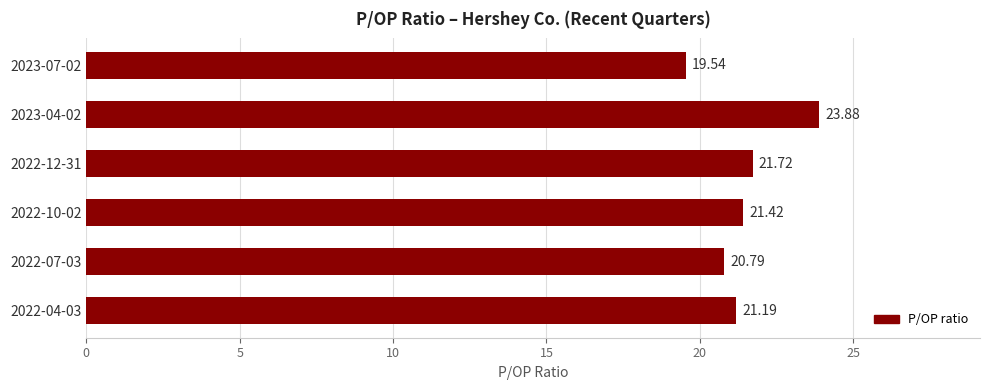

Between 2023-04-02 and 2023-07-02, which is larger?

2023-04-02